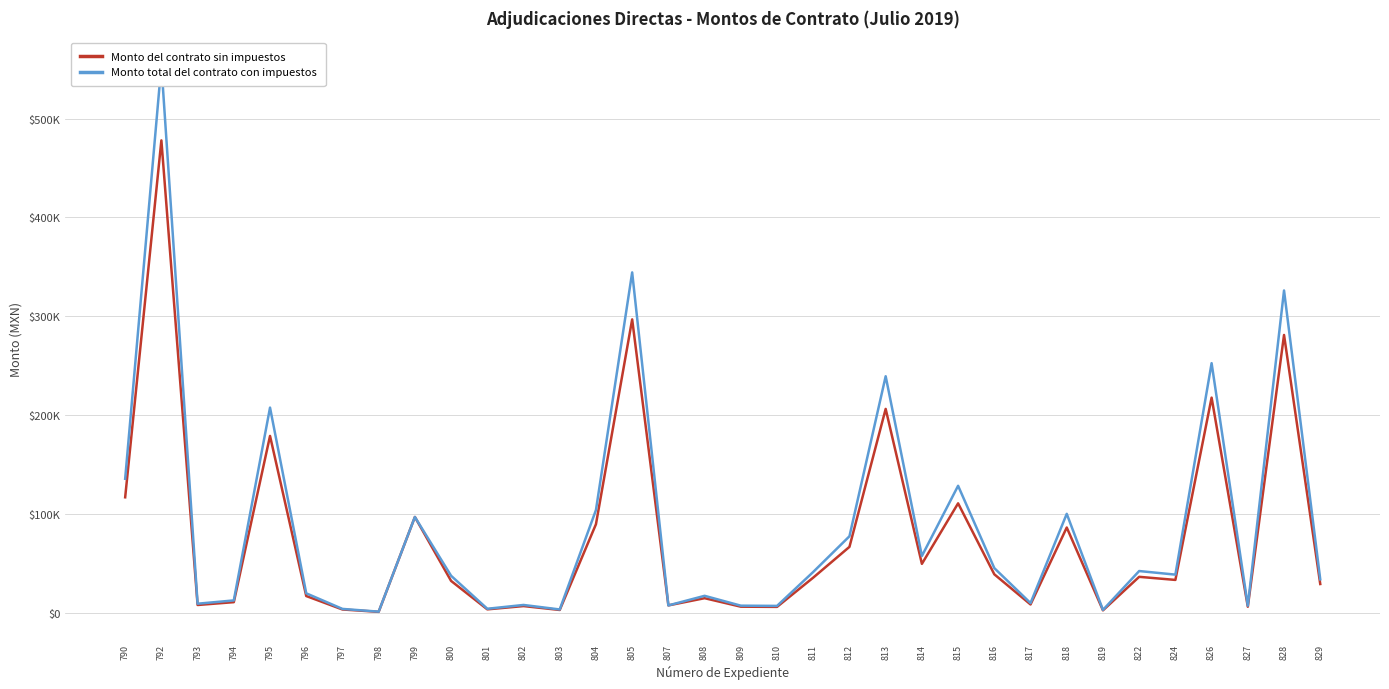

True or false: Monto total del contrato con impuestos and Monto del contrato sin impuestos cross at least once.

False